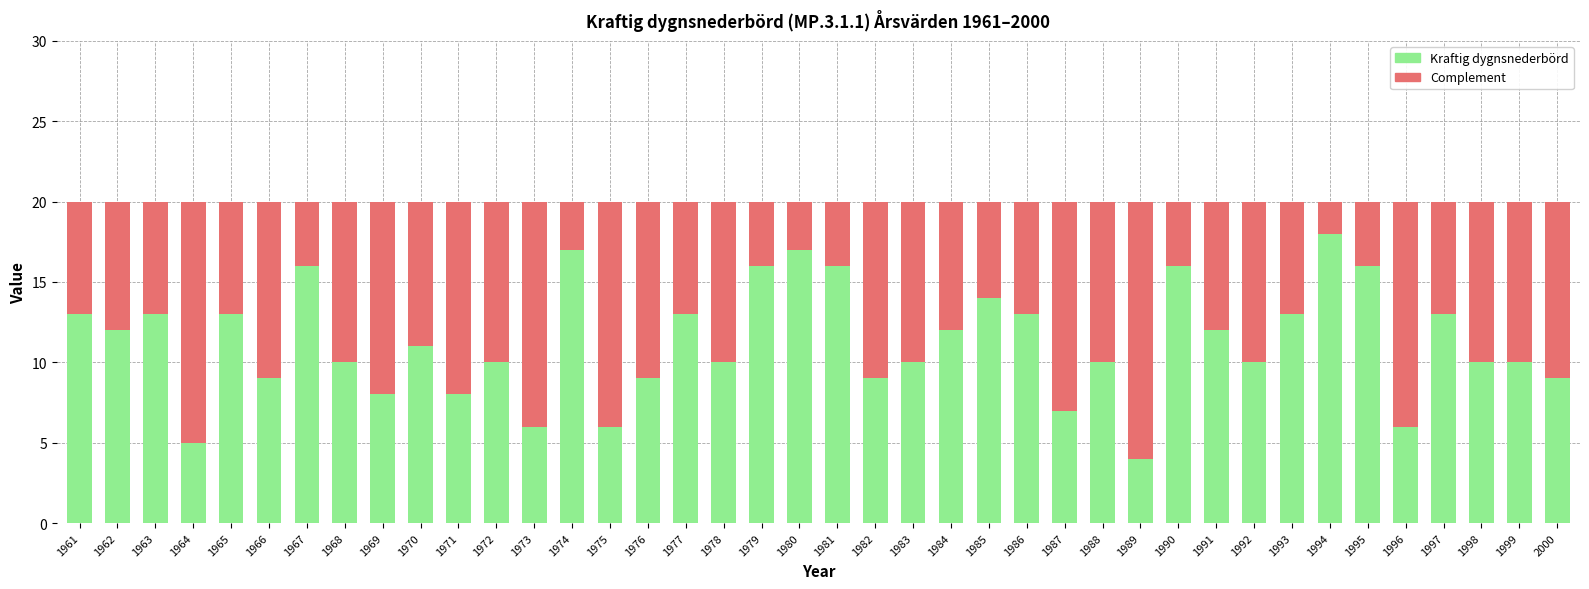

How many categories are shown in the chart?

40